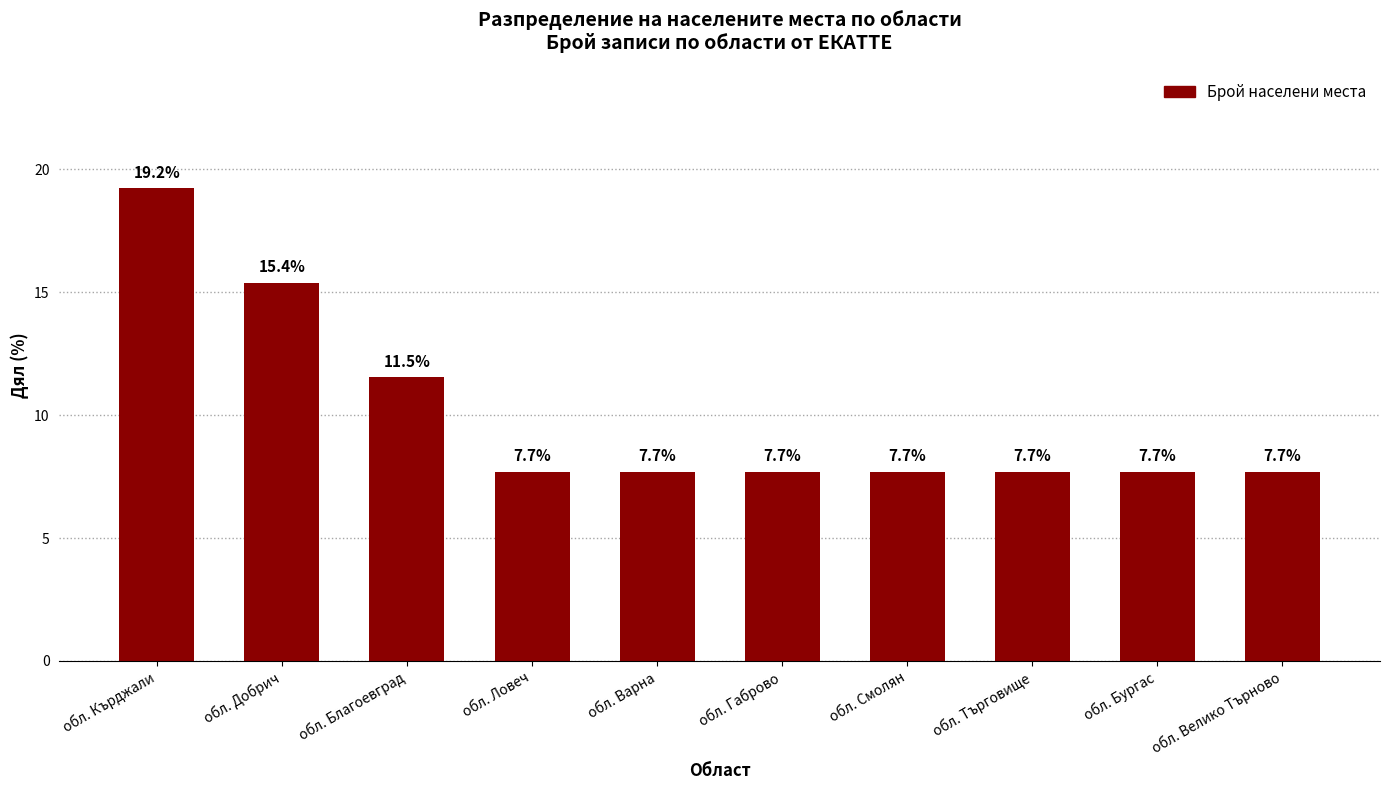

What is the maximum value shown in the chart?

19.2